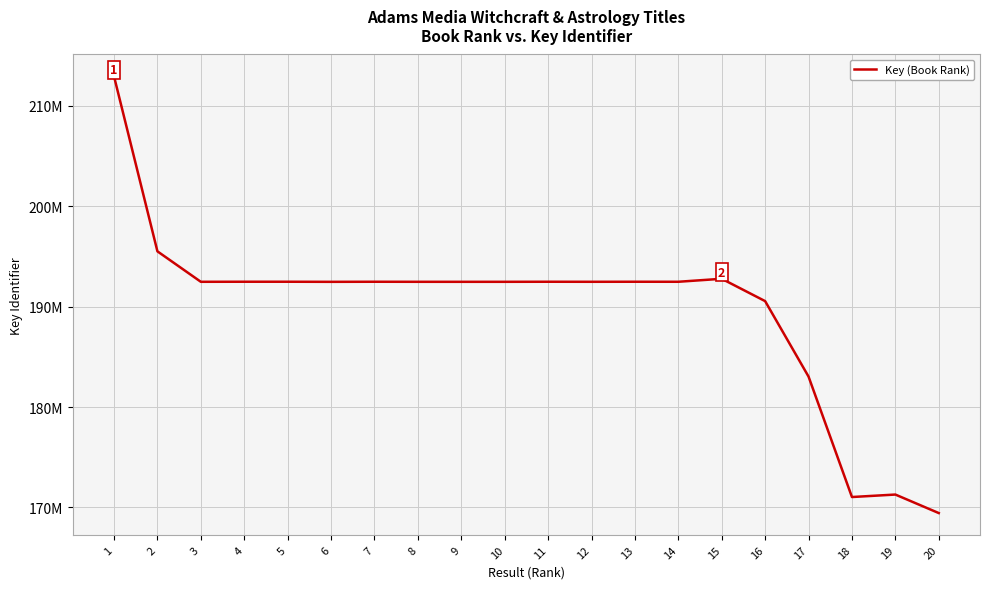

What is the minimum value shown in the chart?

169434142